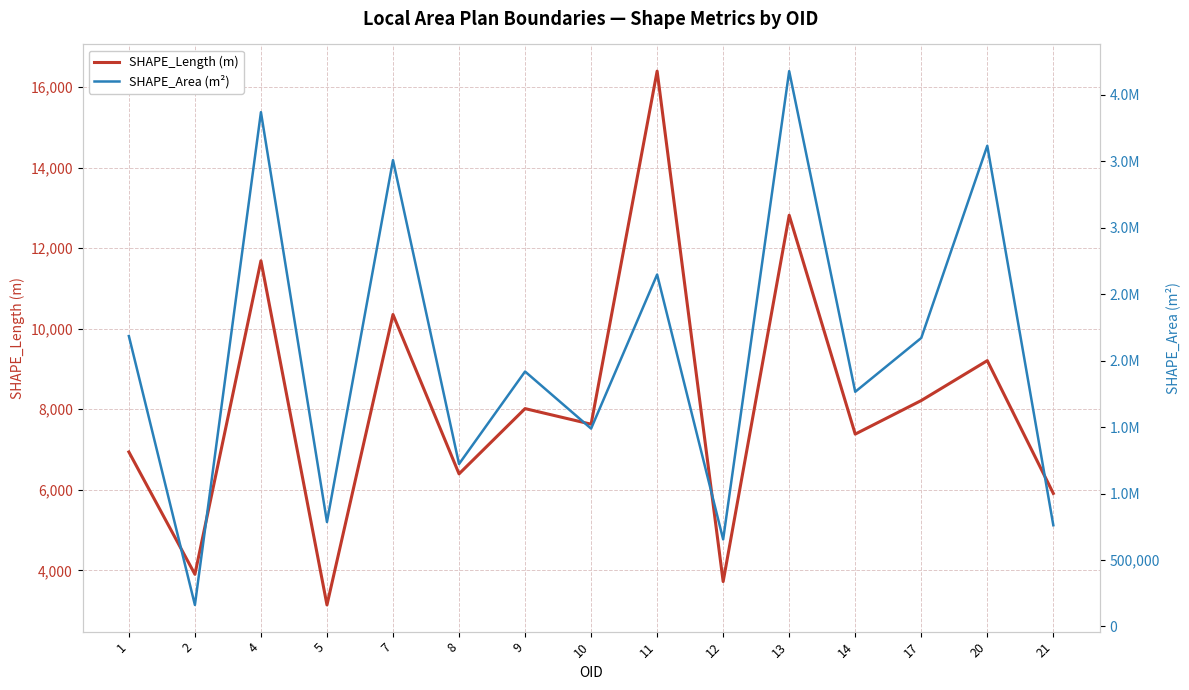

Reading right to left, list all the values displayed in this chart.

SHAPE_Length (m): 5910.1	9206.1	8215.6	7382.6	12815.6	3722.0	16392.9	7628.1	8015.3	6395.1	10351.5	3141.6	11685.1	3902.6	6939.1
SHAPE_Area (m²): 761290.2	3616142.9	2170314.4	1765284.4	4178020.3	654694.5	2647426.1	1488387.8	1917882.3	1222009.2	3508252.8	785398.2	3869297.4	161513.3	2184621.8